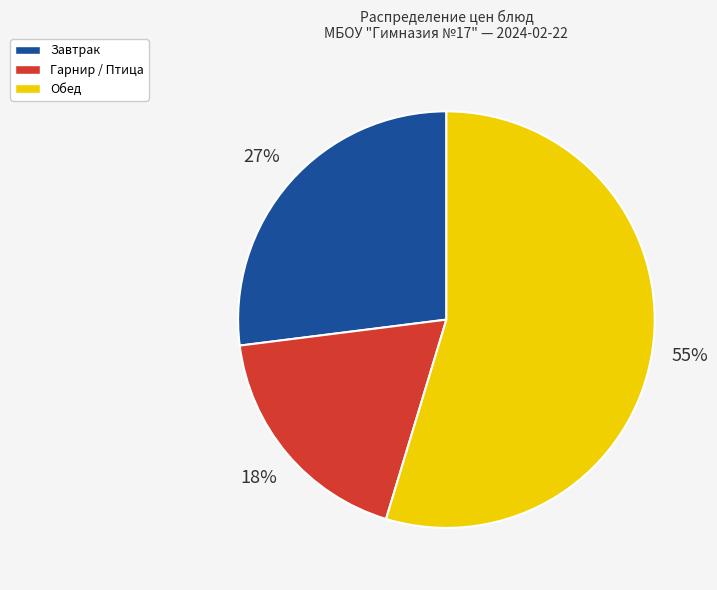

Is Гарнир / Птица the majority of the pie?

No